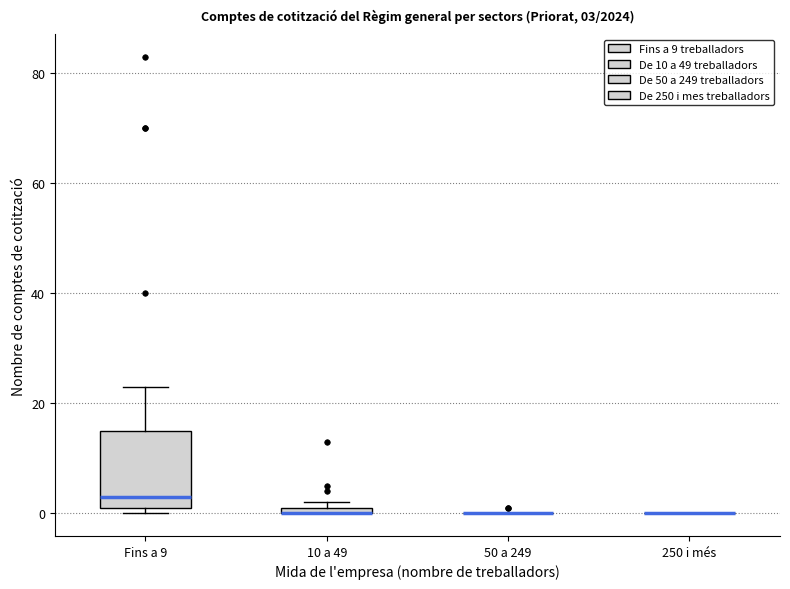

Which box is the tallest, from its lower edge to its upper edge?

Fins a 9